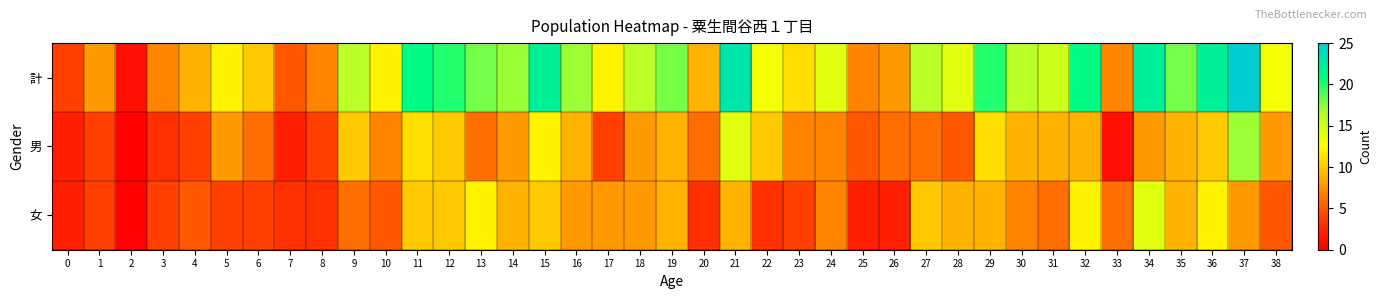

What is the difference between the highest and lowest values at 10?

7